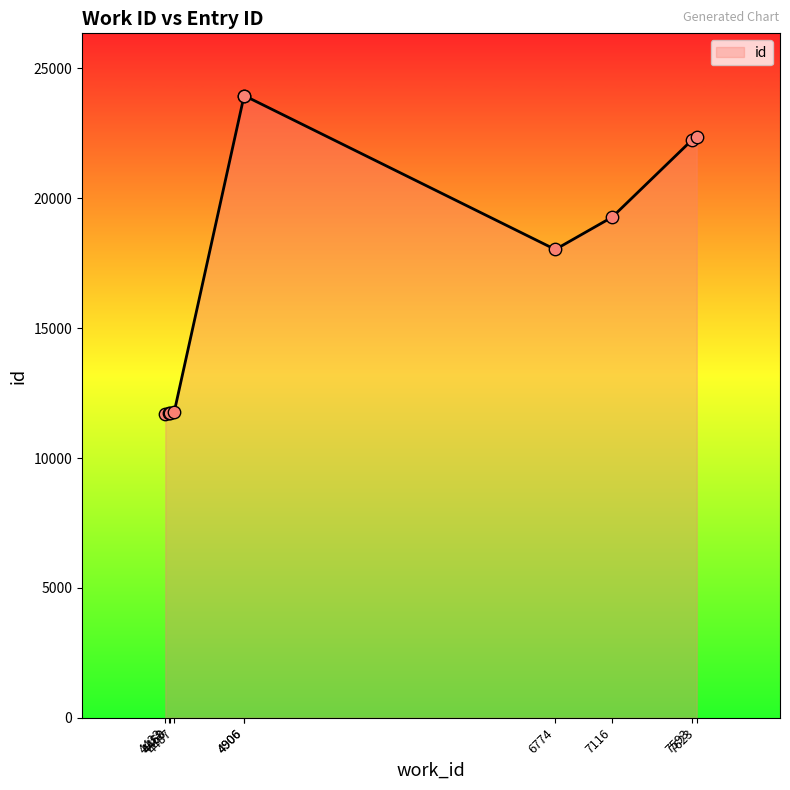

What is the change in value from 6774 to 7593?

+4205